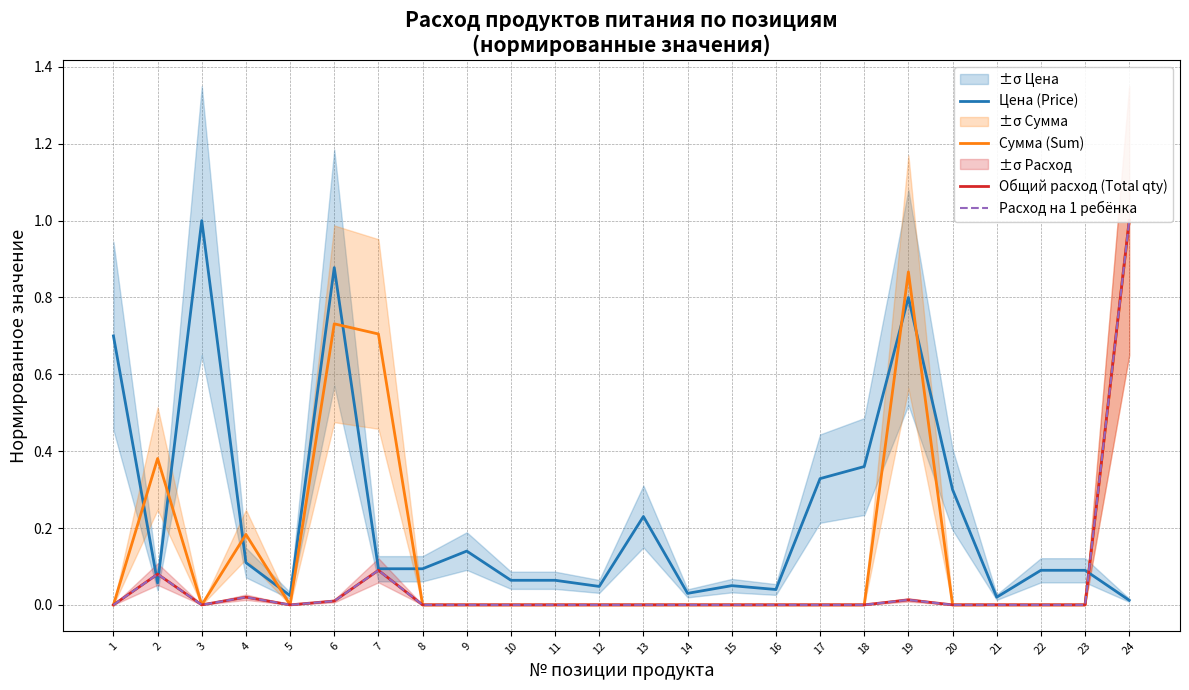

What is the maximum value for Цена (Price)?

1.0